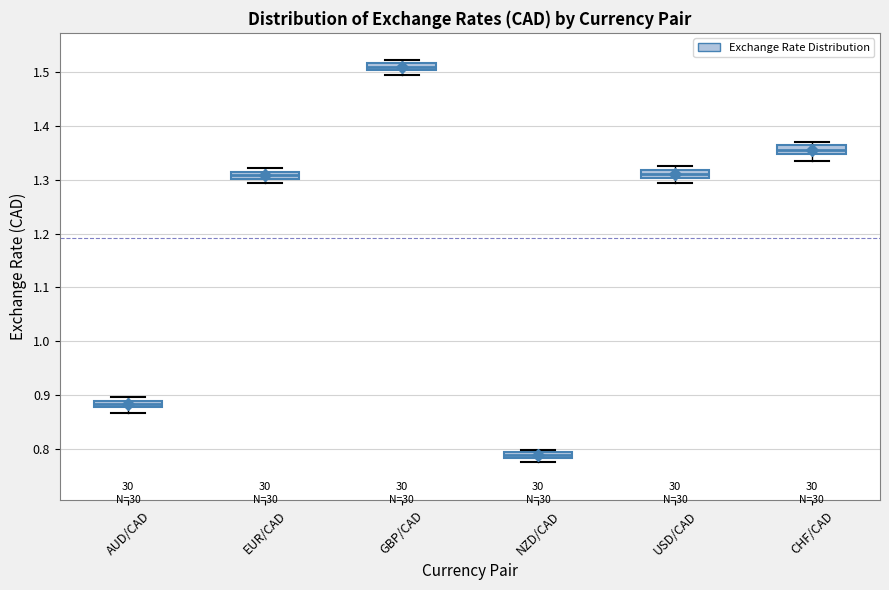

Which box's median line is the highest?

GBP/CAD